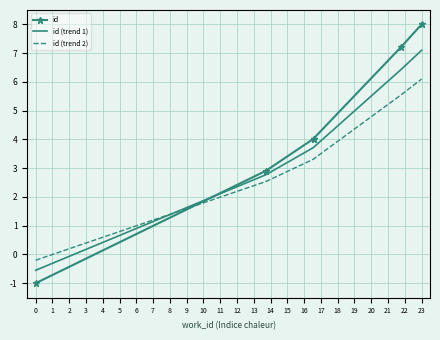

How many distinct data groups are displayed?

3